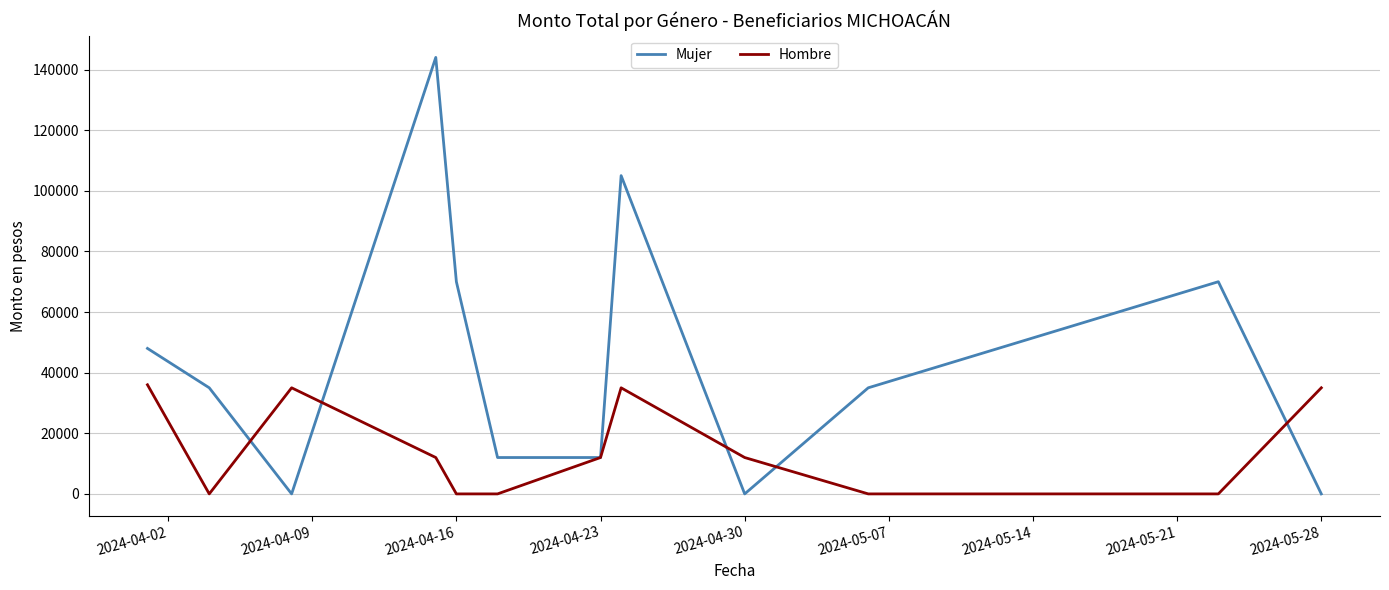

Which series has the largest total across all categories?

Mujer